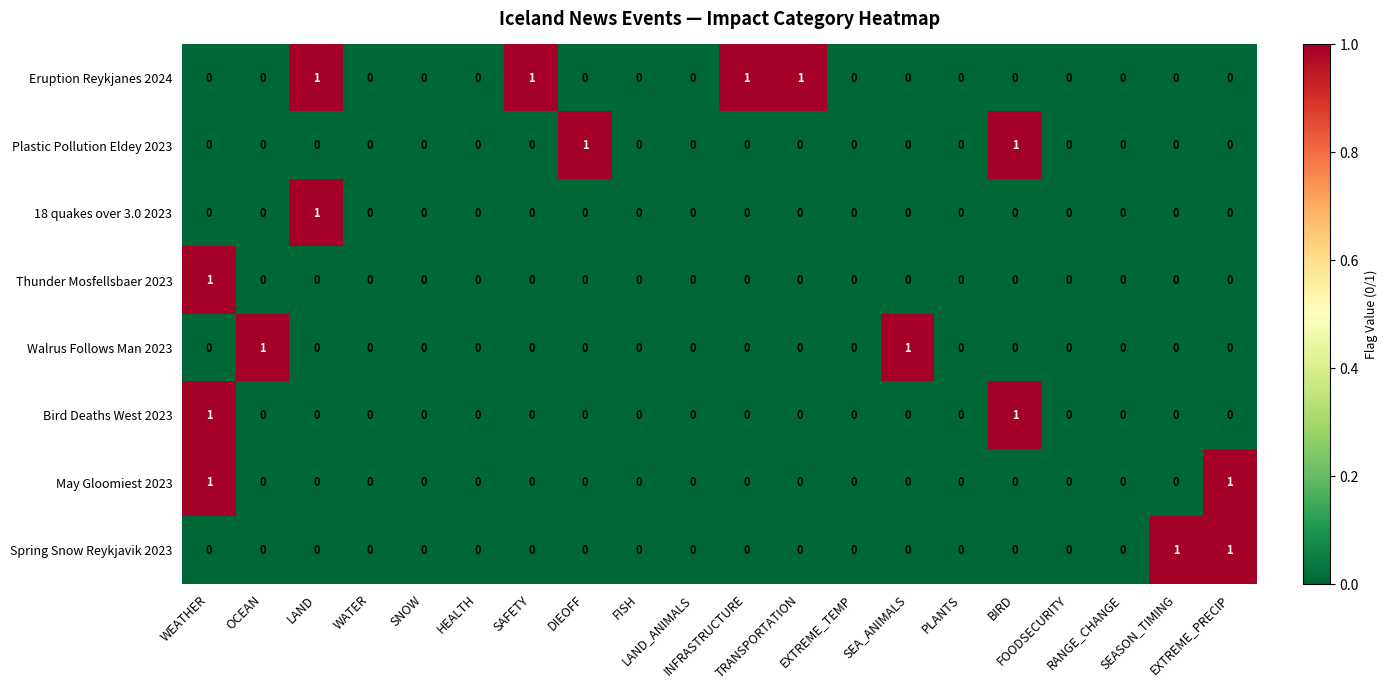

Count the Plastic Pollution Eldey 2023 values in the range 0 to 1.

20